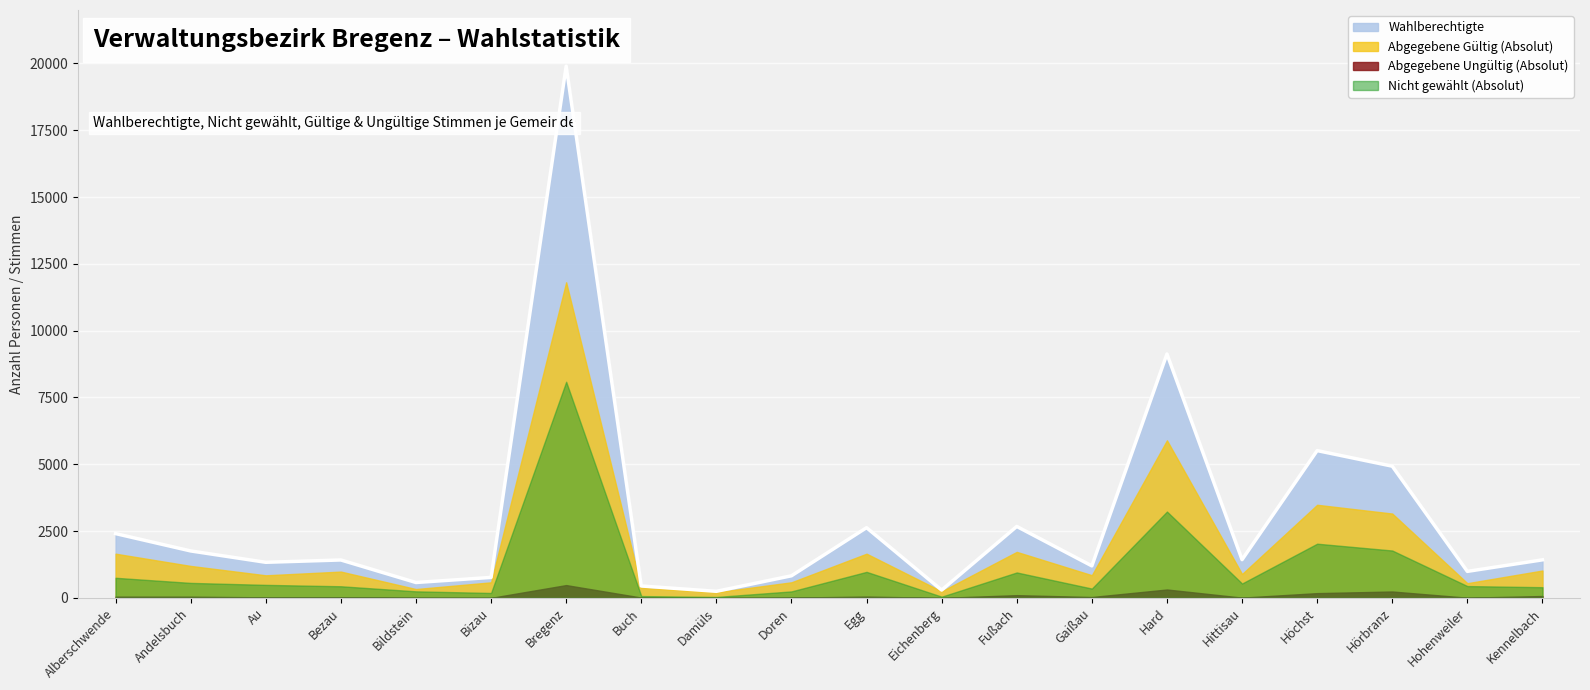

True or false: Abgegebene Ungültig (Absolut) and Wahlberechtigte cross at least once.

False